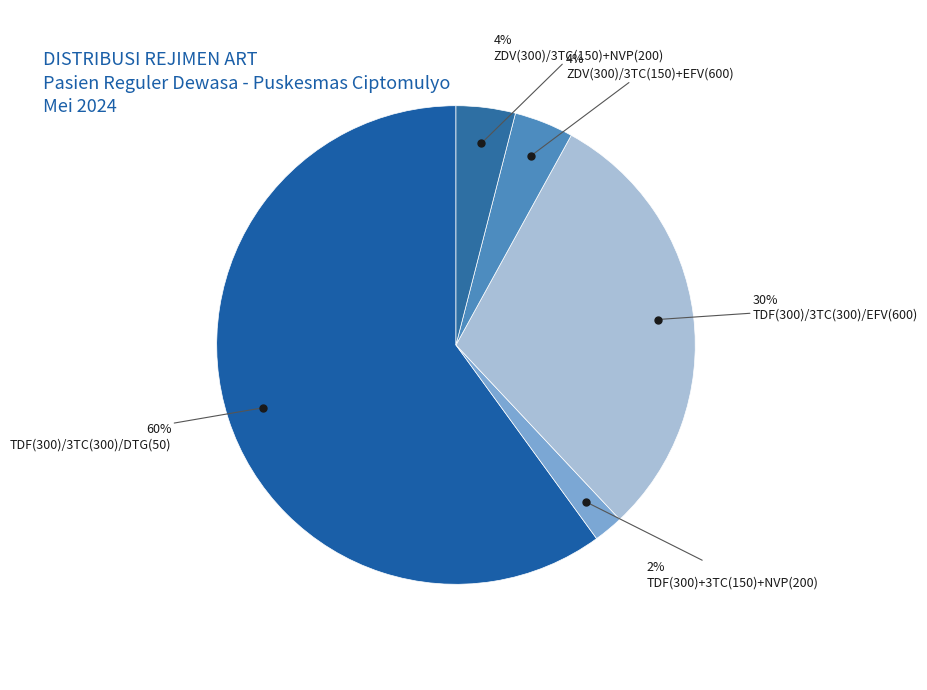

Count the number of slices in the pie.

5